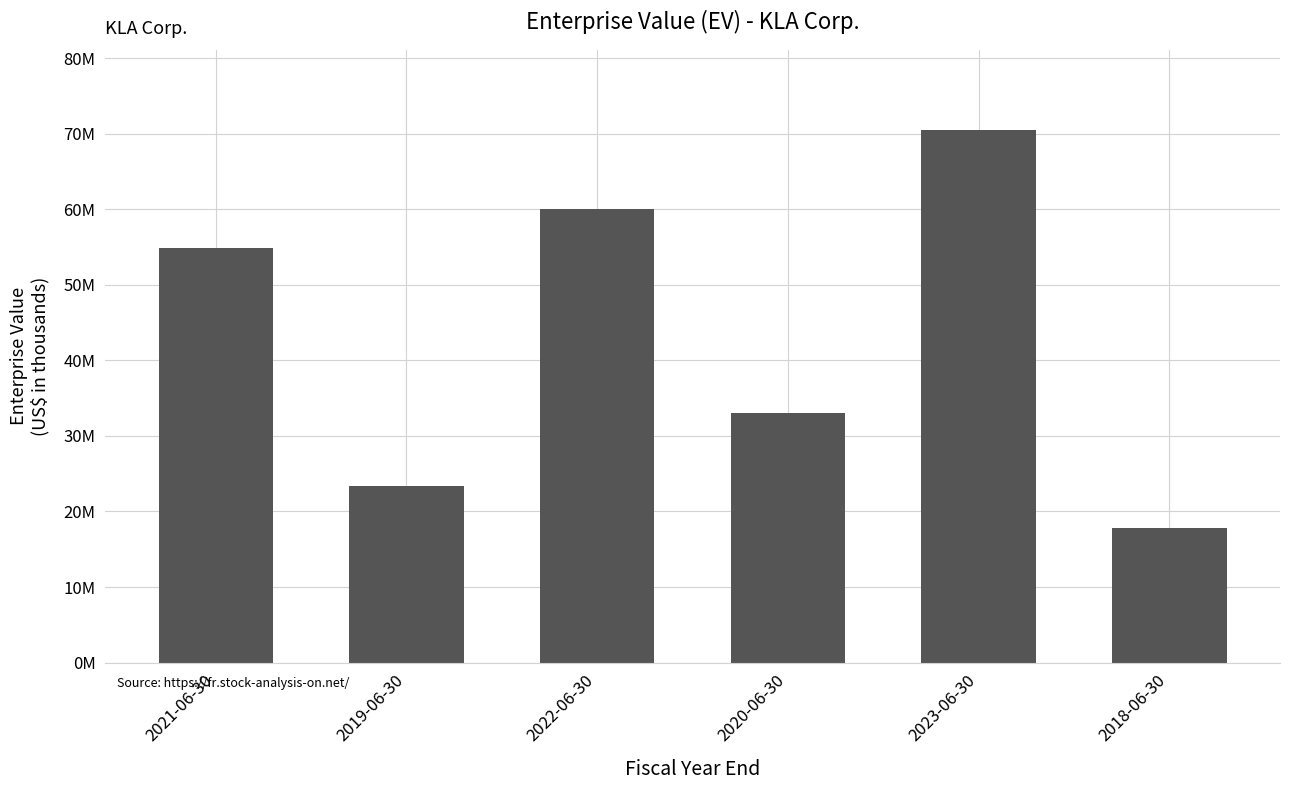

Is it true that the value at 2021-06-30 is 54916007?

True